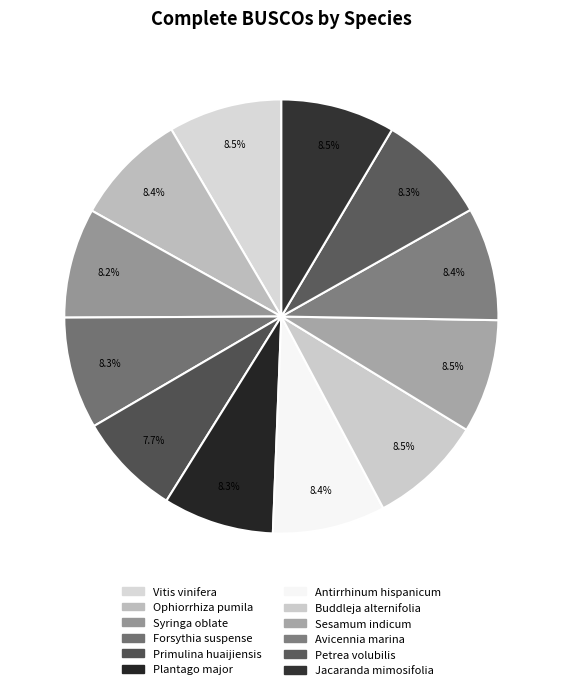

To the nearest percent, what percentage of the pie is Forsythia suspense?

8%